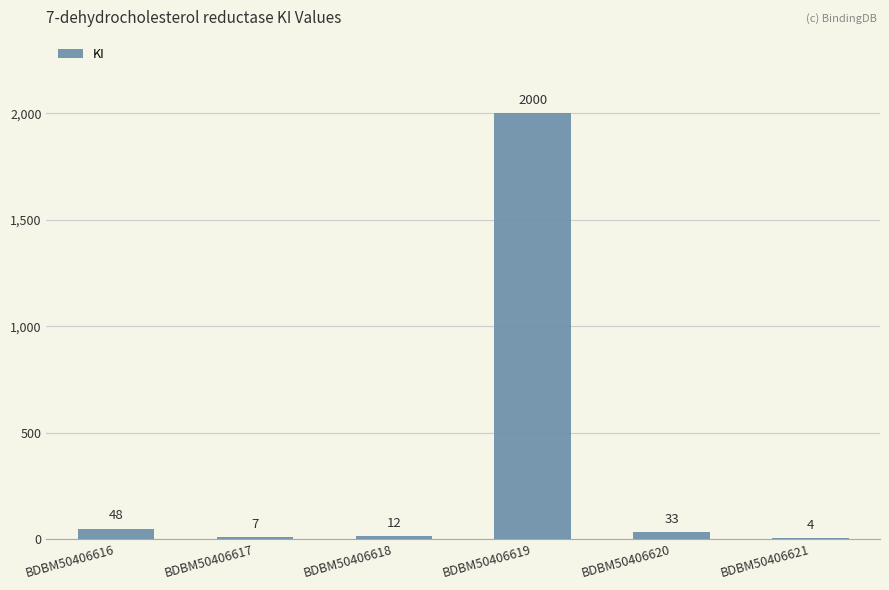

True or false: the data shows 33 at BDBM50406620.

True